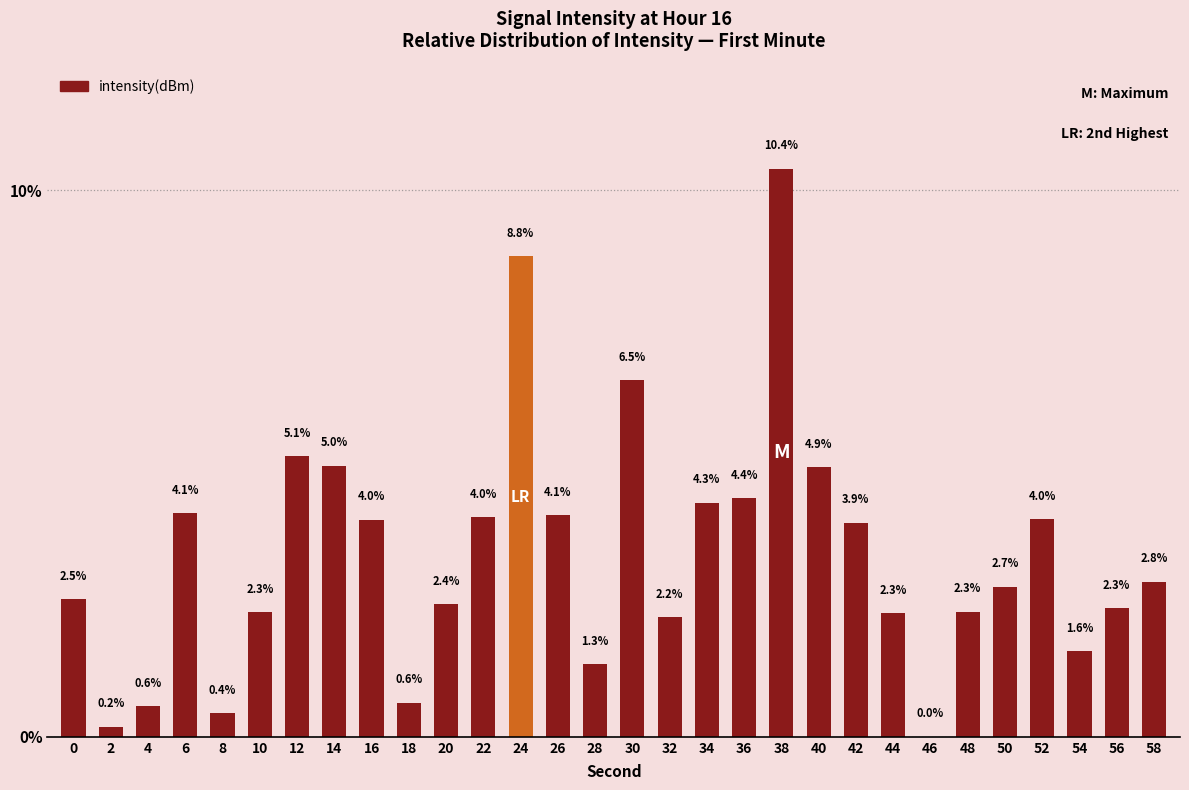

What is the sum of all values?

100.0